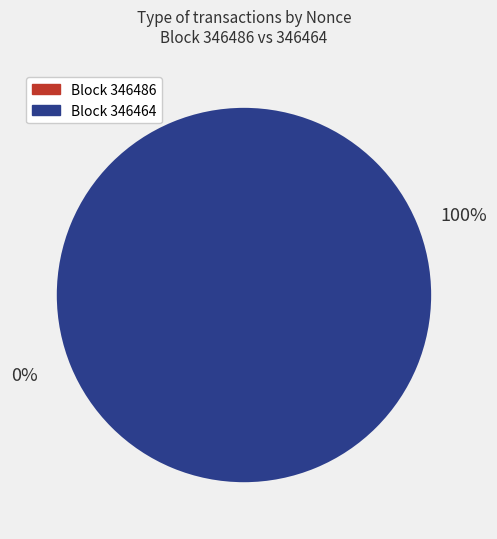

Which slice represents more than half of the pie?

346464